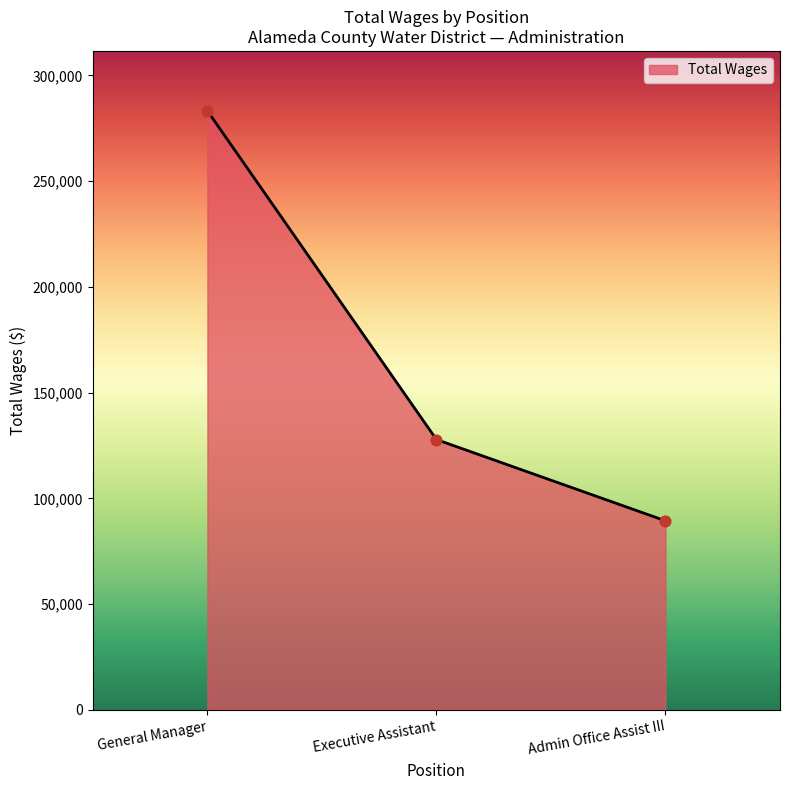

Between Admin Office Assist III and Executive Assistant, which is larger?

Executive Assistant